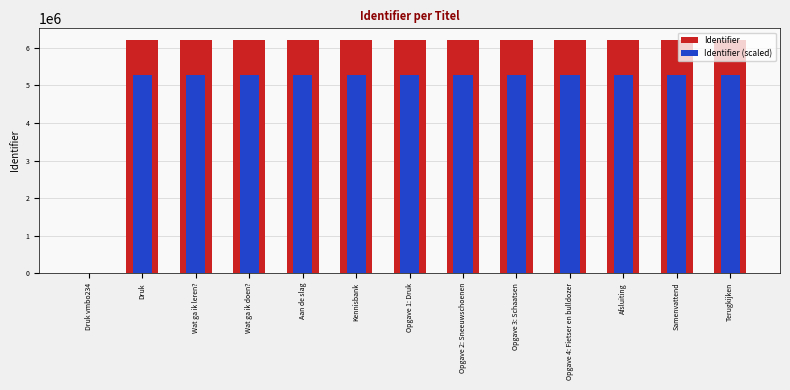

What is the total value across all series at Opgave 1: Druk?

11492002.1